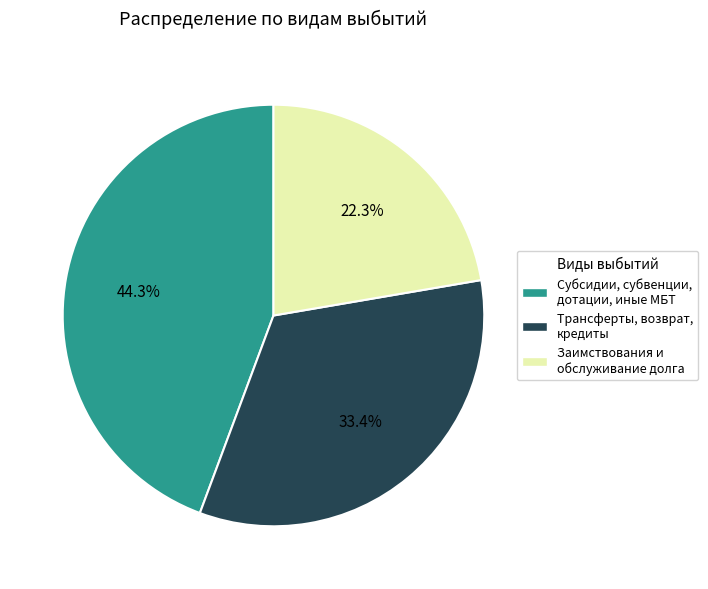

How many segments does this pie chart have?

3